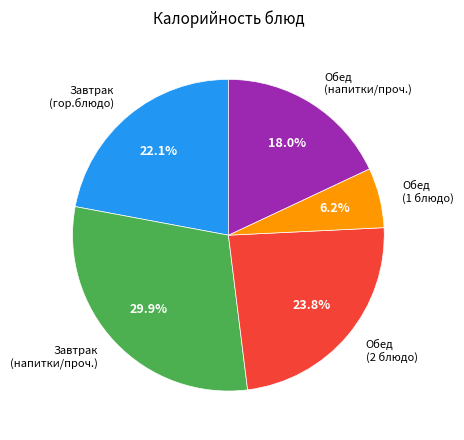

What is the total percentage of Обед (2 блюдо) and Обед (напитки/проч.)?

41.8%